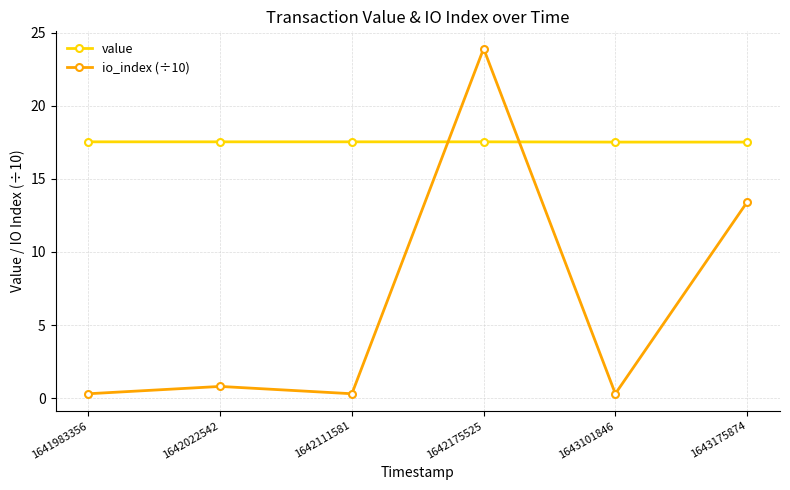

True or false: value has more than 2 interior local peaks.

False